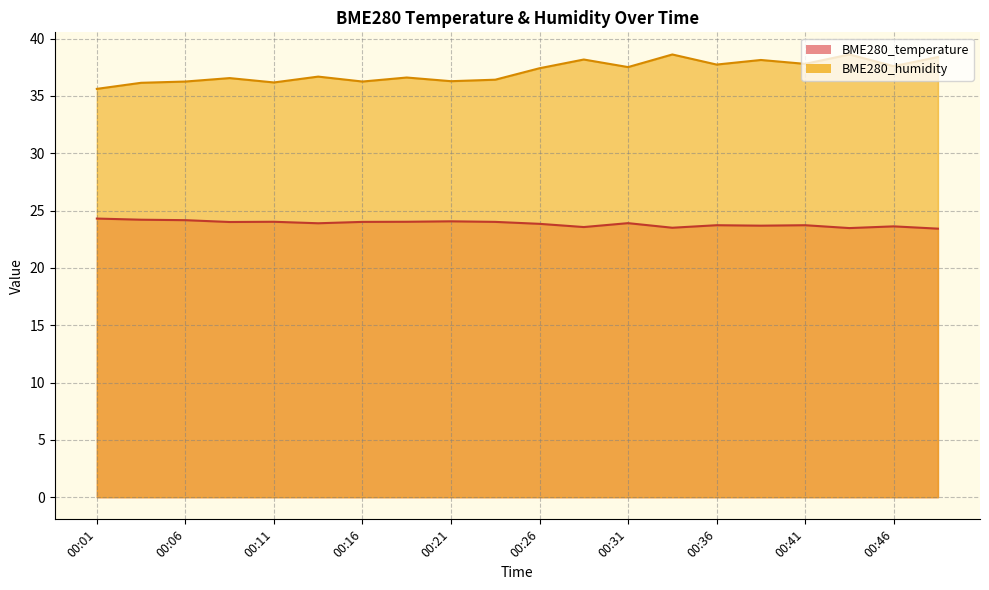

How many lines are shown in the chart?

2